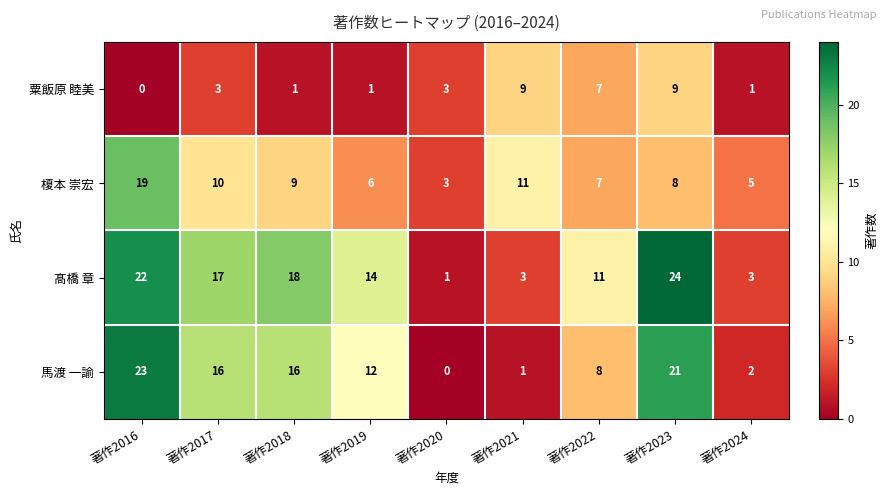

What is the difference between the maximum and second lowest values in the 粟飯原 睦美 series?

8